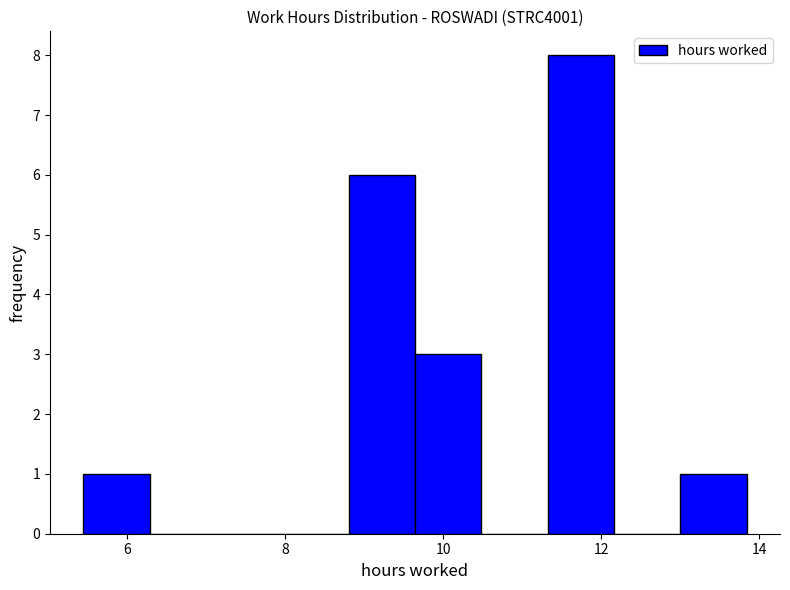

Reading left to right, transcribe this chart: for each bar, give the range it covers on the x-axis and its height. Neither the bar edges nor the heights are printed on the chart, so give them approximately, as read against the axes.

5.44 to 6.28: 1
6.28 to 7.12: 0
7.12 to 7.96: 0
7.96 to 8.80: 0
8.80 to 9.64: 6
9.64 to 10.48: 3
10.48 to 11.32: 0
11.32 to 12.16: 8
12.16 to 13.00: 0
13.00 to 13.84: 1